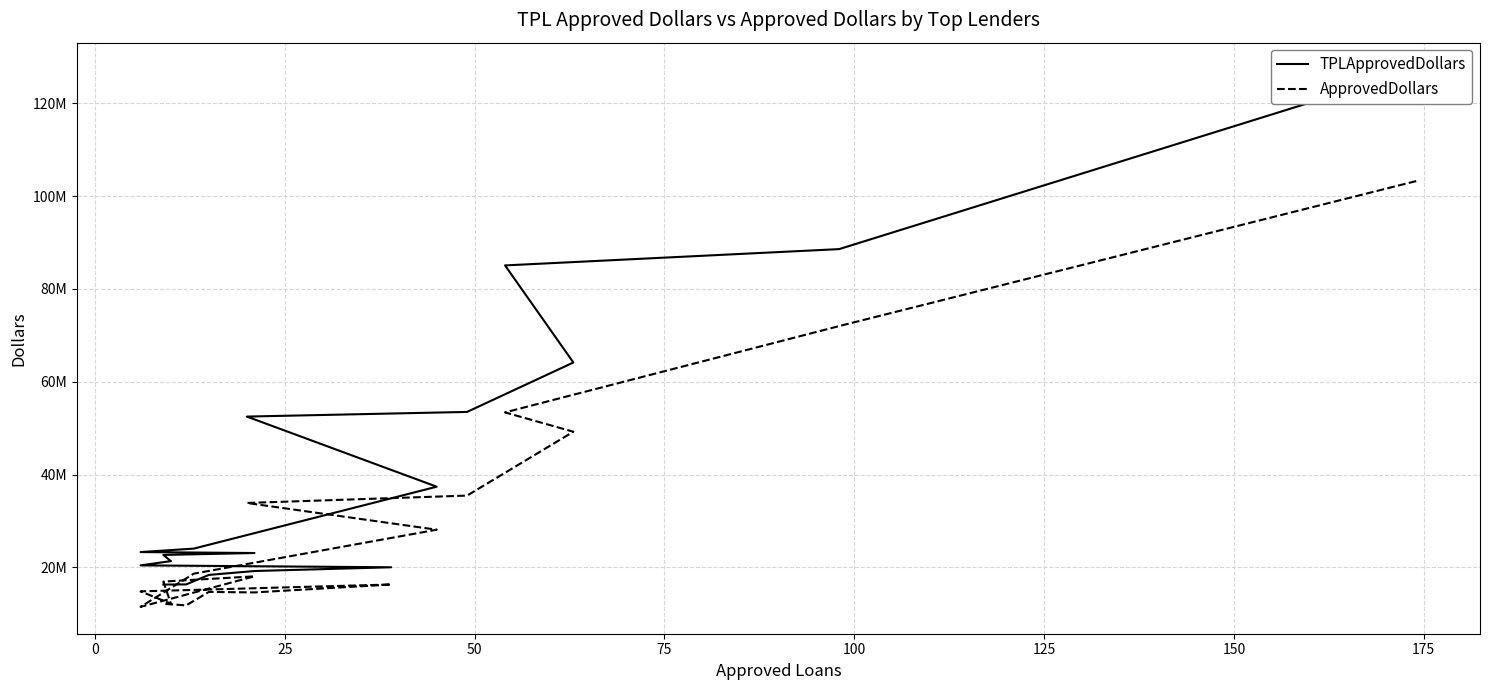

What is the difference between the TPLApprovedDollars values at 15 and 50?

45781510.0